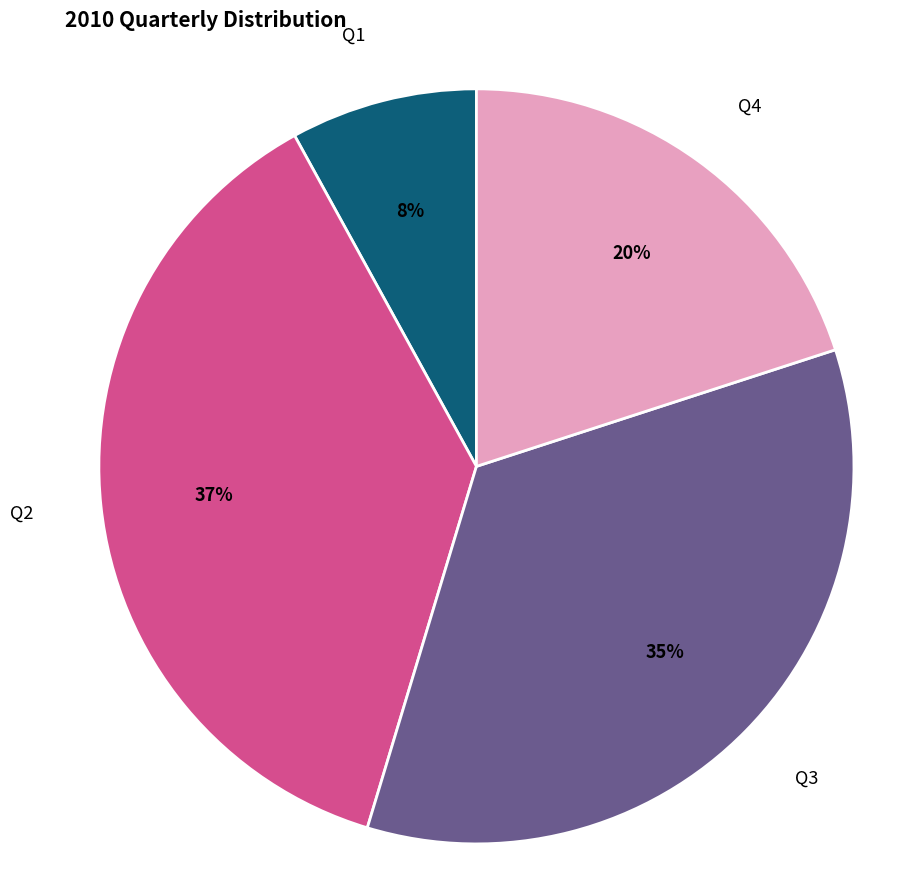

To the nearest percent, what is the average slice percentage?

25%